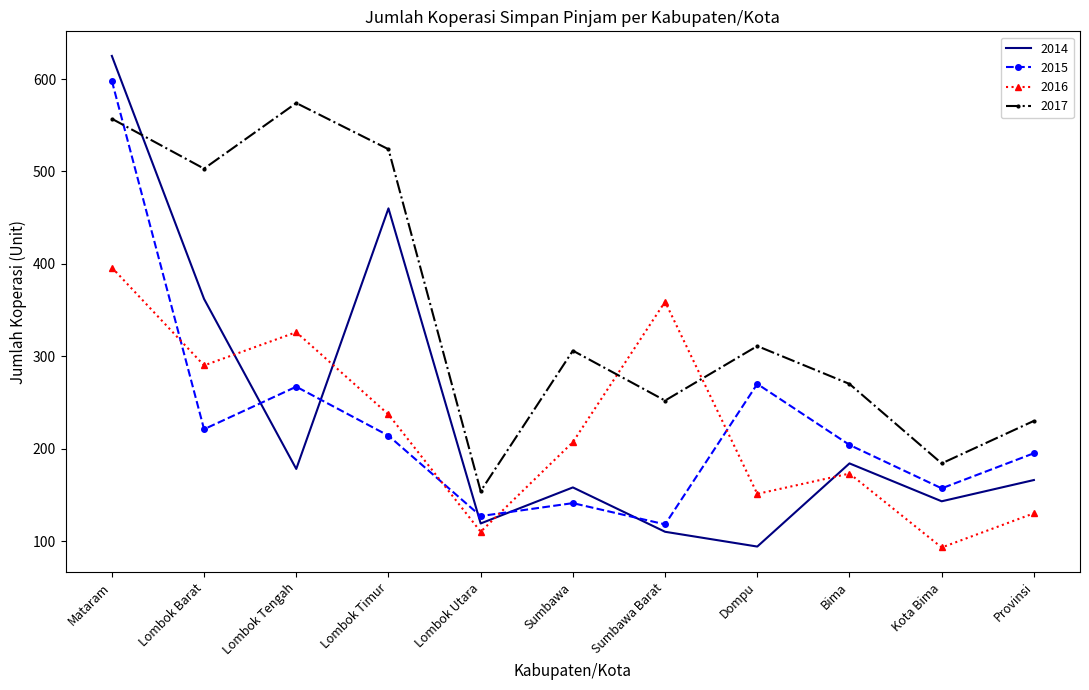

Rank the categories by 2014 value from lowest to highest.

Dompu, Sumbawa Barat, Lombok Utara, Kota Bima, Sumbawa, Provinsi, Lombok Tengah, Bima, Lombok Barat, Lombok Timur, Mataram